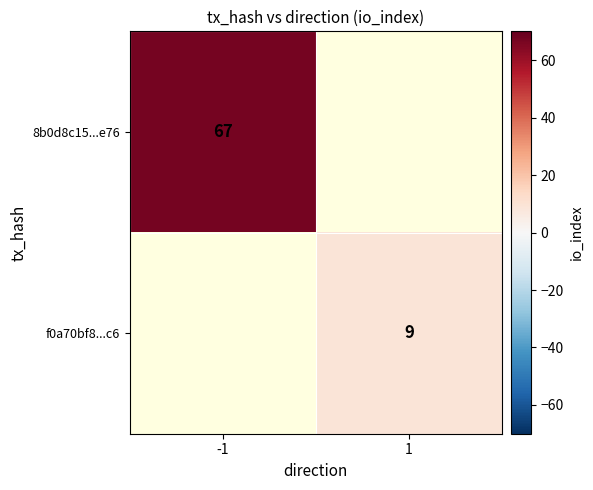

The 8b0d8c15...e76 series shows 67 at -1. True or false?

True